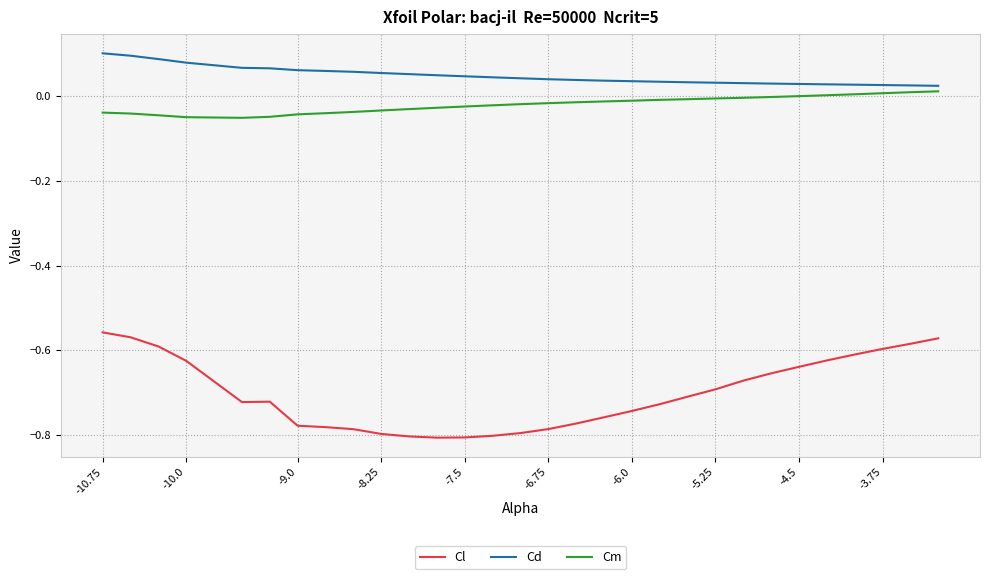

True or false: Cl and Cd intersect in this chart.

False